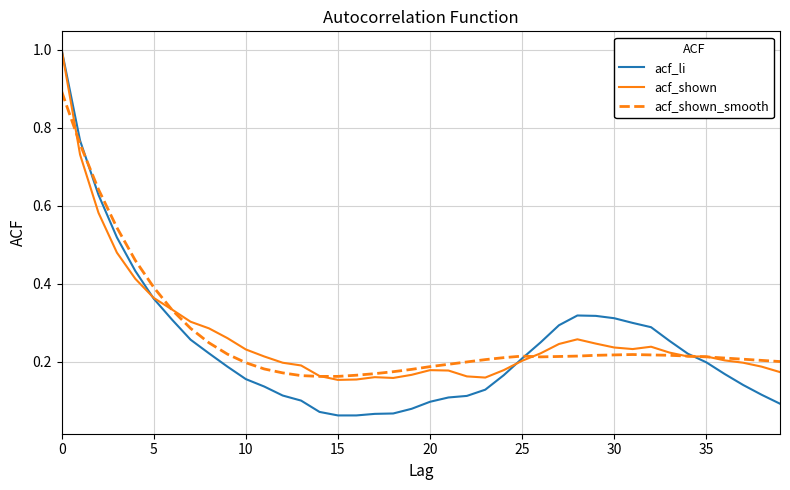

What is the maximum value shown in the chart?

1.0